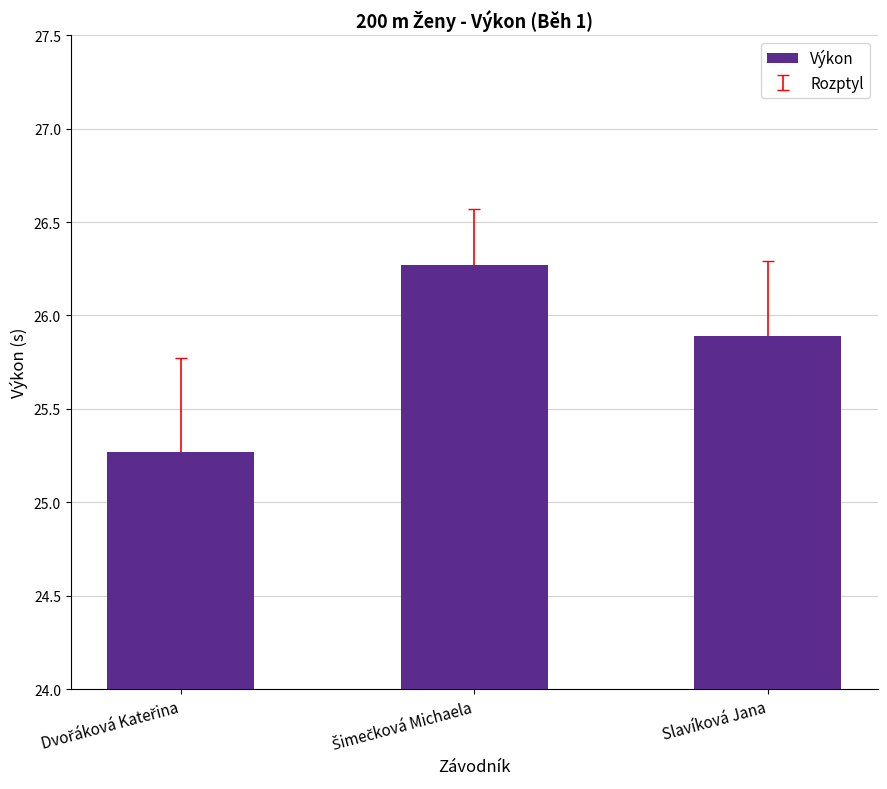

What is the smallest value displayed?

25.3